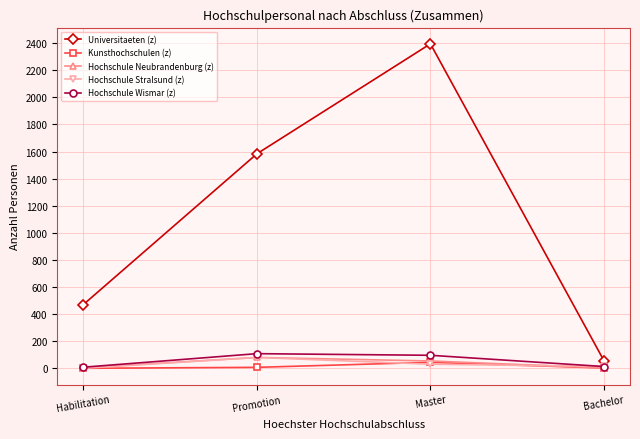

Where is Universitaeten (z) nearest to the value 1225?

Promotion